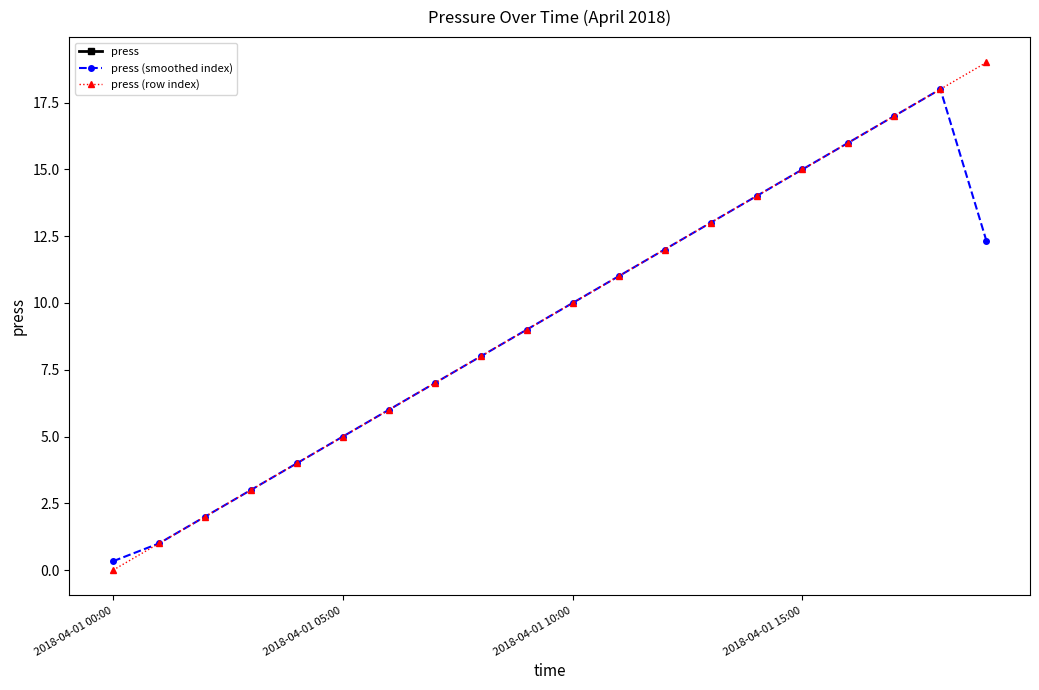

Between 7 and 11, which is larger?

11